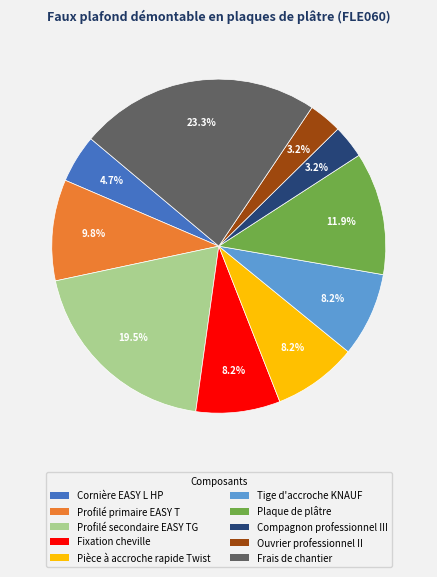

Is it true that Pièce à accroche rapide Twist is 17% of the pie?

False